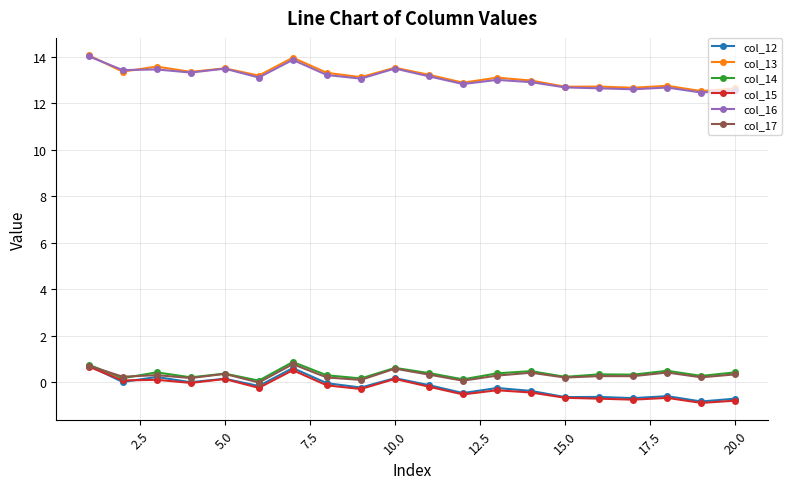

What is the difference between the maximum and second lowest values in the col_12 series?

1.4